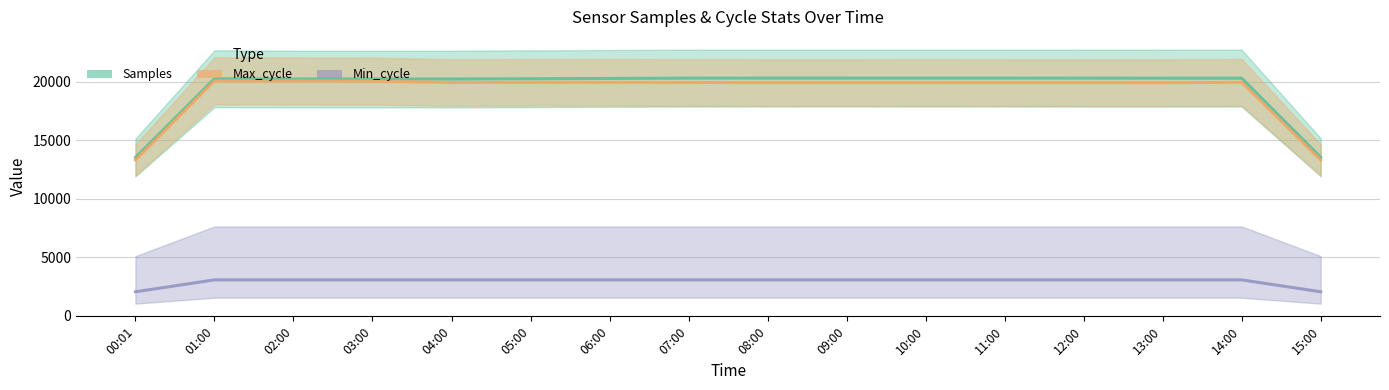

What is the label of the 8th point from the right?

08:00